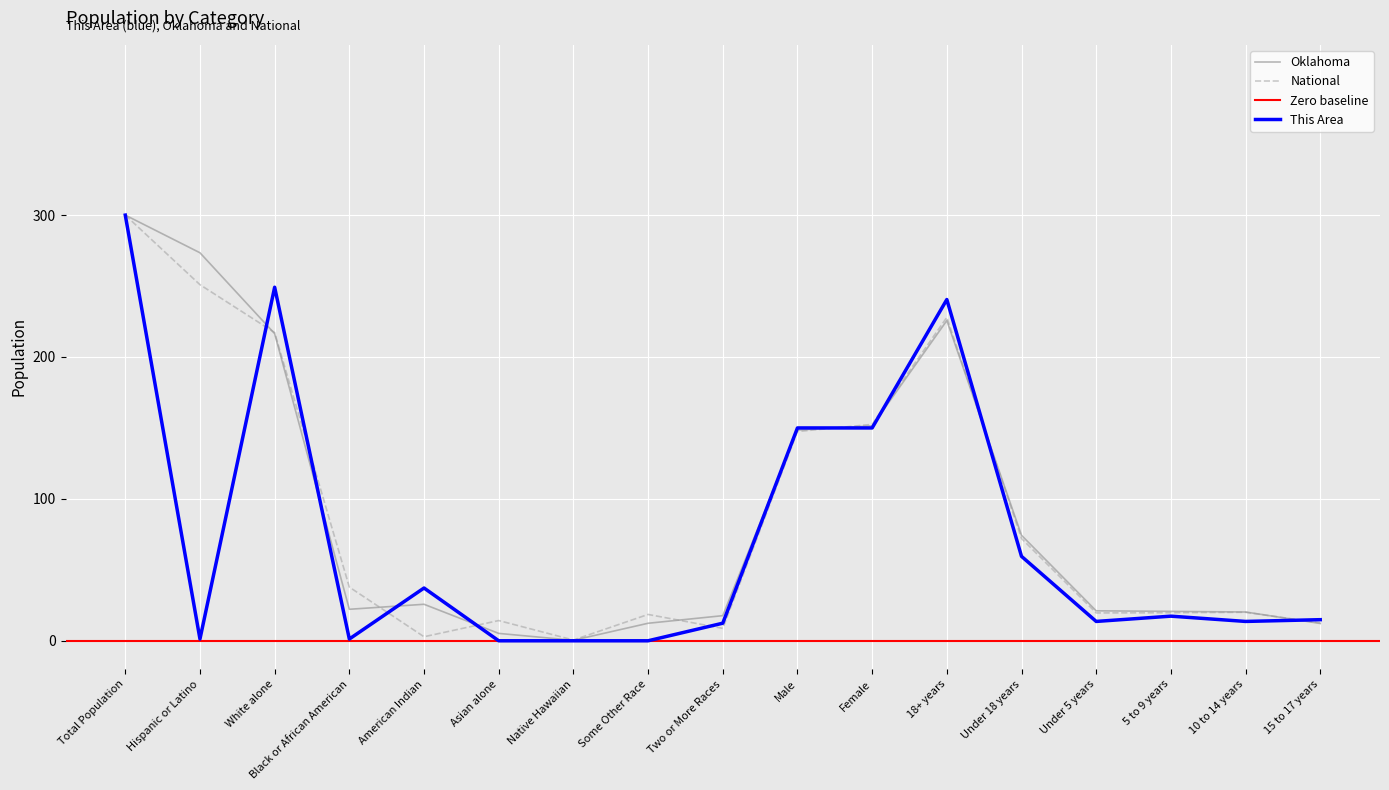

What is the total value across all series at Female?

454.0